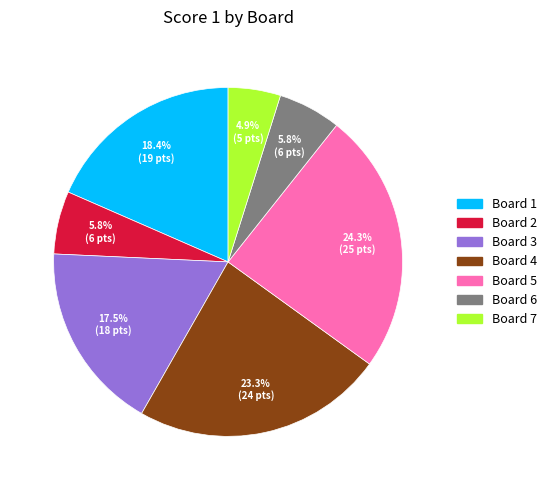

What percentage is the Board 6 slice, to the nearest percent?

6%